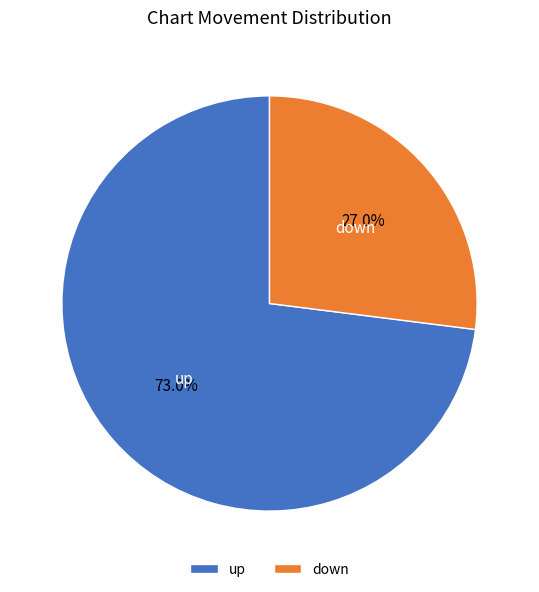

Is down the majority of the pie?

No